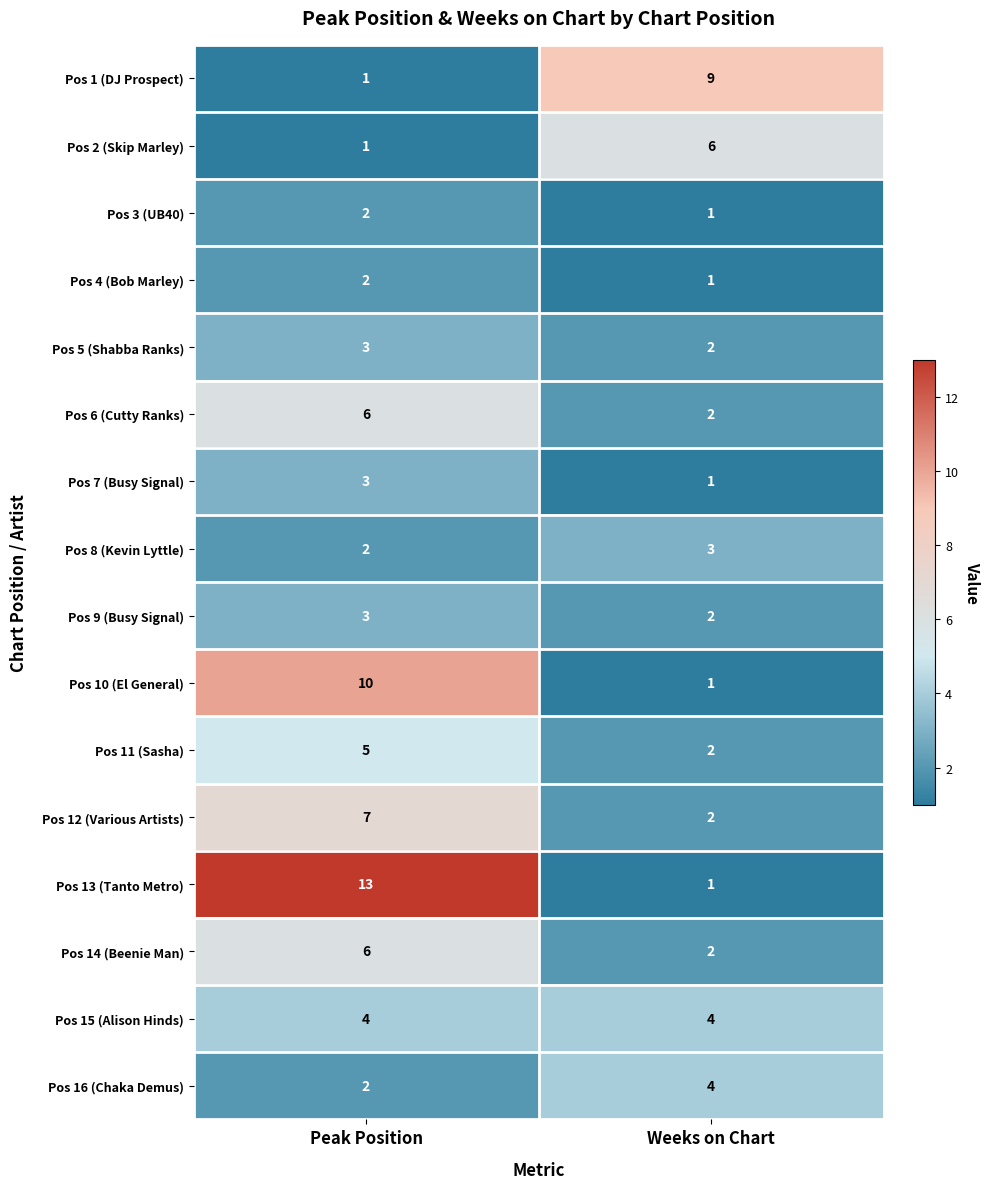

What is the sum of the Pos 16 (Chaka Demus) values at Peak Position and Weeks on Chart?

6